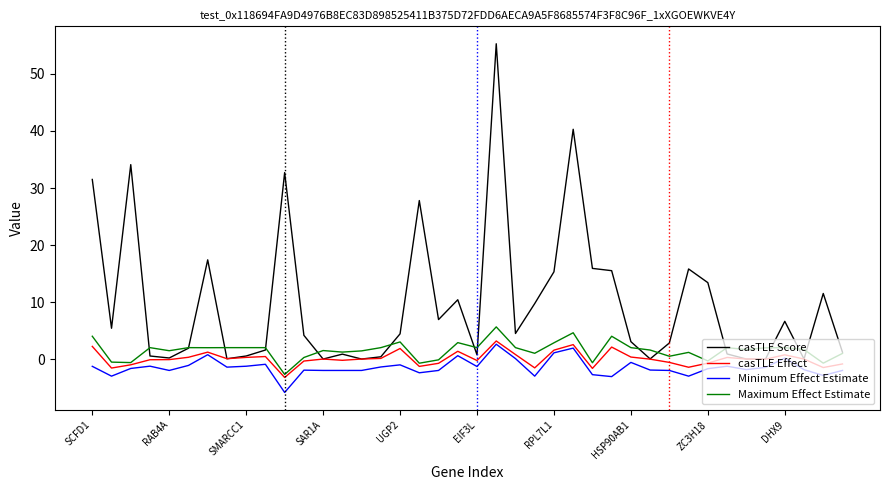

True or false: Minimum Effect Estimate and casTLE Score cross at least once.

False